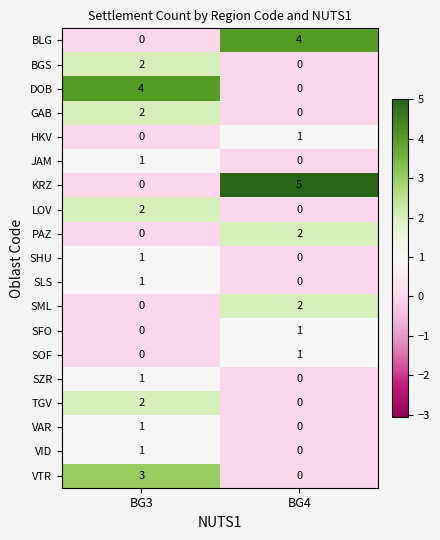

At which label is VAR closest to 0?

BG4